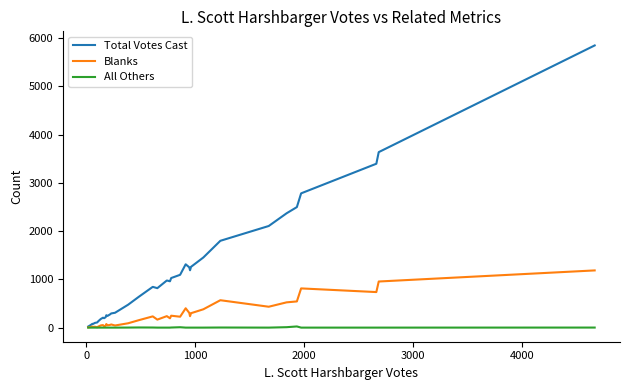

Does the chart have visible grid lines?

No